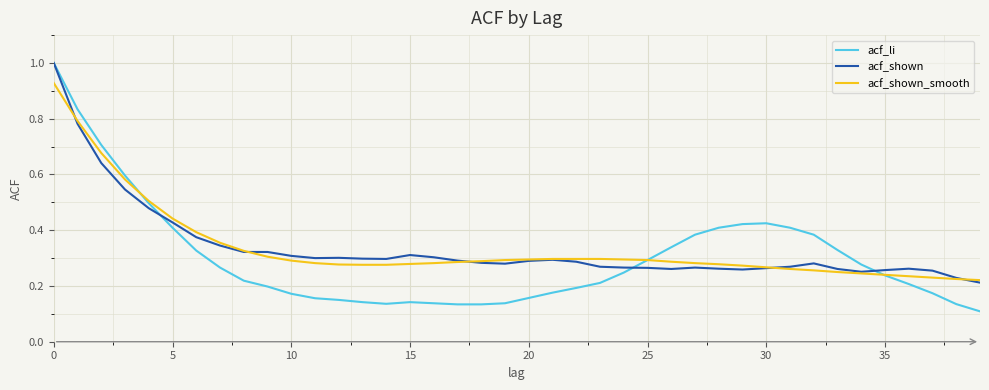

Which series has the widest spread of values?

acf_li